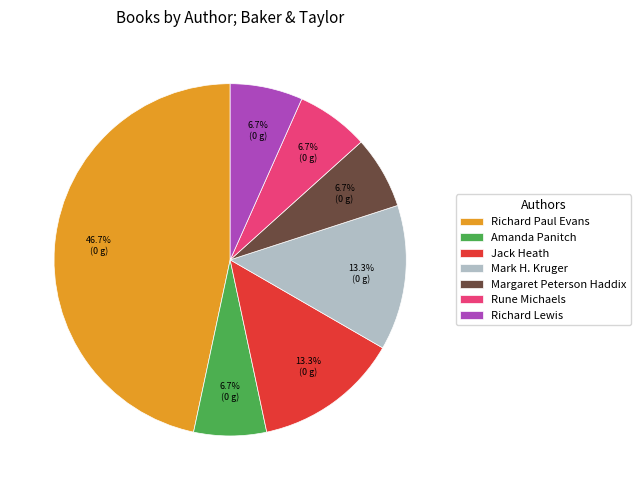

How many slices are in this pie chart?

7